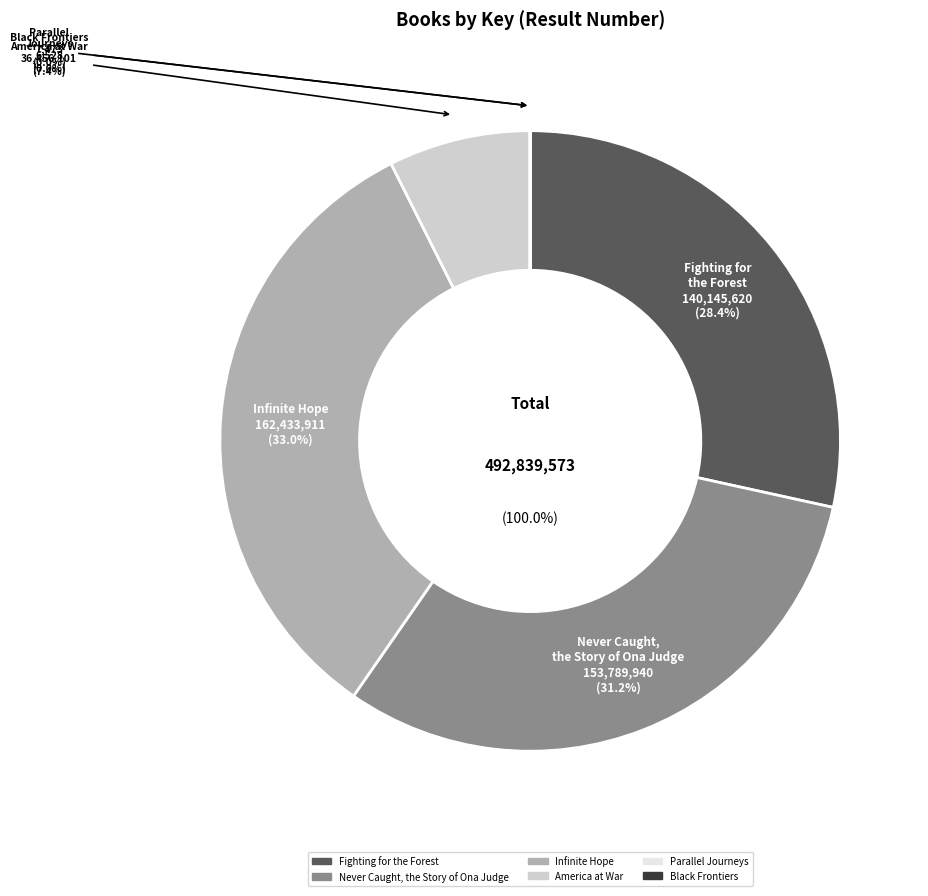

What percentage do Parallel Journeys and America at War together represent?

7.4%